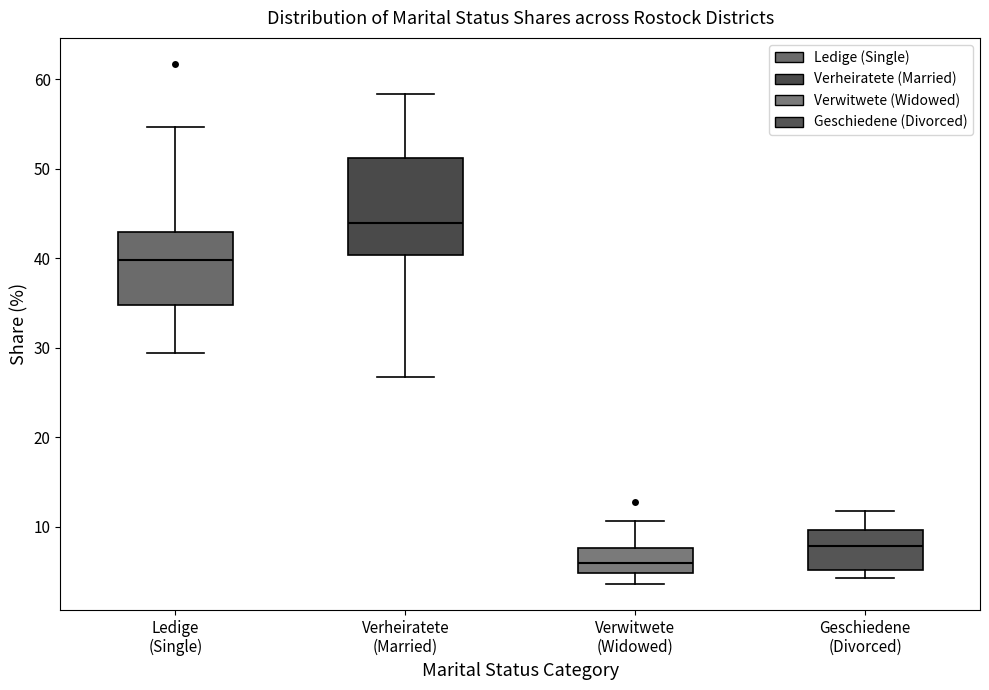

Reading left to right, transcribe this box plot: for each box, give where its median line is, the range the box spans, and where its two whiskers end, as read against the y-axis. The values are not printed on the chart, so give them approximately, as read against the axis.

Ledige (Single): median 40, box 35 to 43, whiskers 29 to 55
Verheiratete (Married): median 44, box 40 to 51, whiskers 27 to 58
Verwitwete (Widowed): median 6, box 5 to 8, whiskers 4 to 11
Geschiedene (Divorced): median 8, box 5 to 10, whiskers 4 to 12